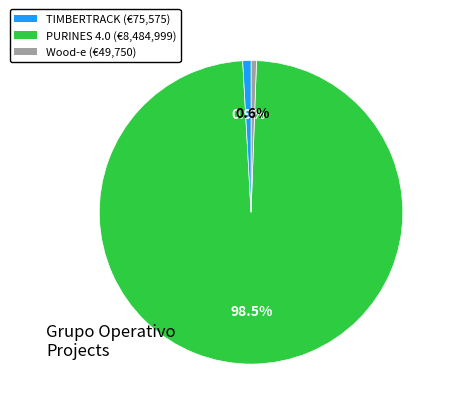

What is the largest slice in the pie chart?

PURINES 4.0